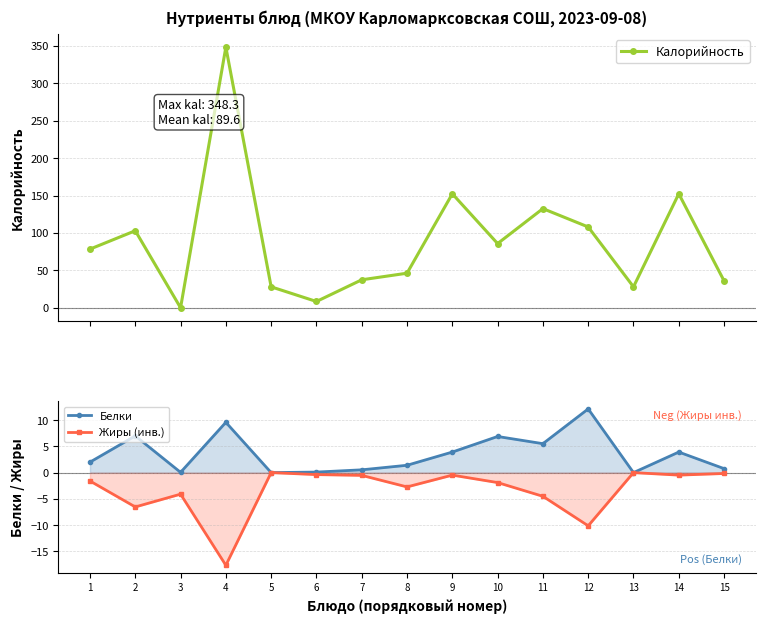

True or false: Жиры (инв.) and Белки cross at least once.

False